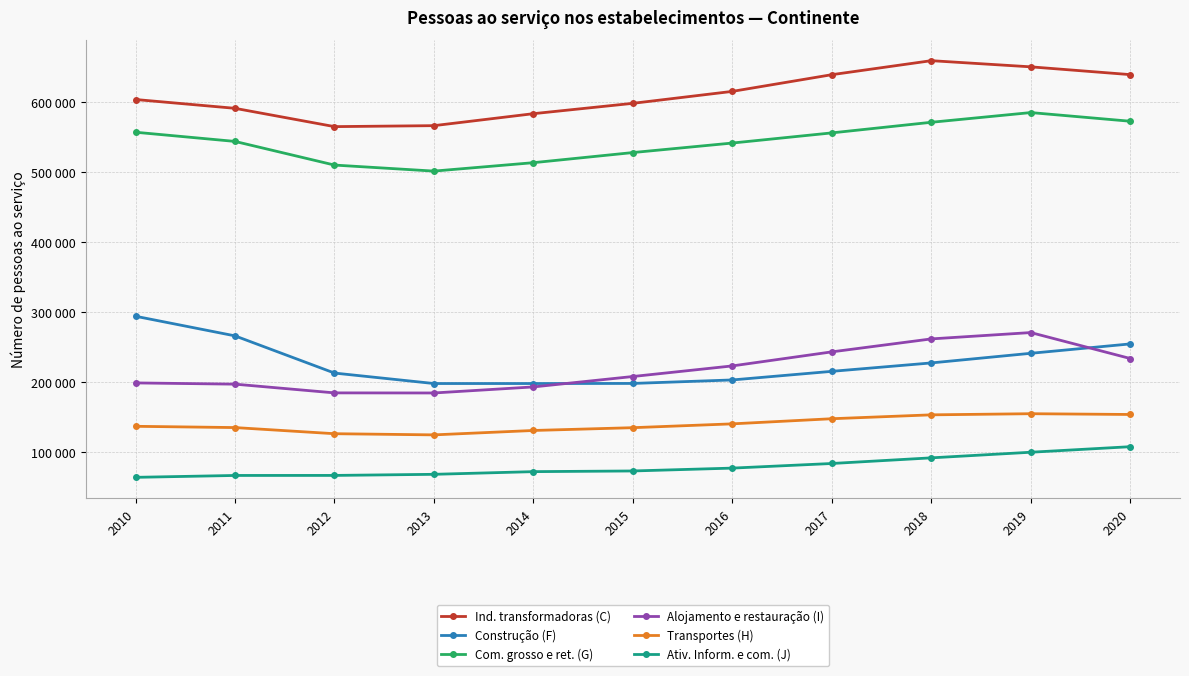

Is this an area chart (filled region under the line)?

No